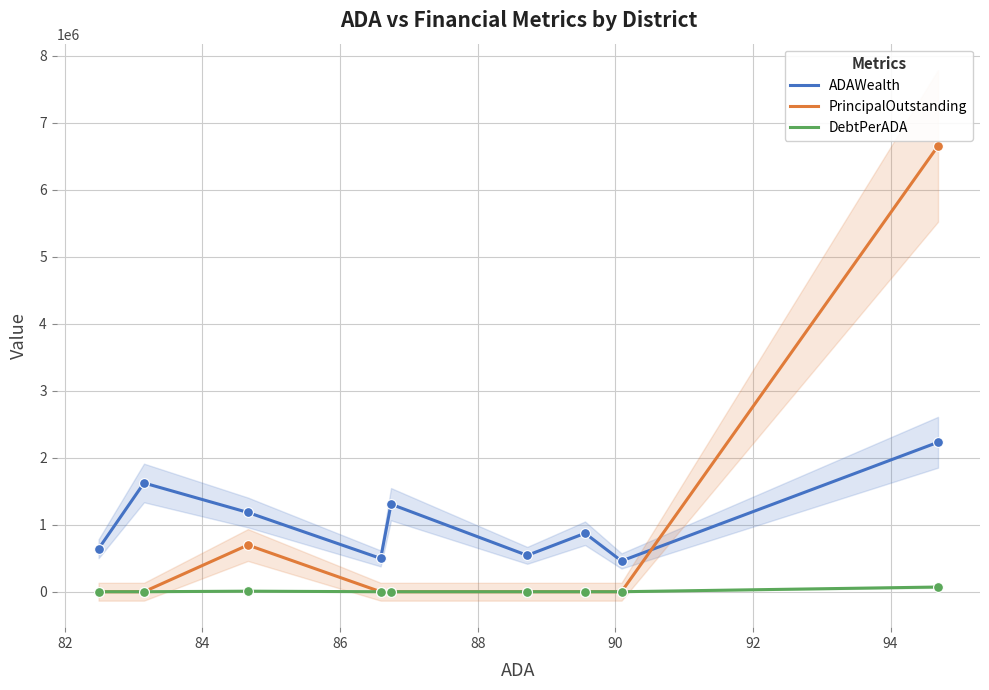

What are all the series names shown in the legend?

ADAWealth, PrincipalOutstanding, DebtPerADA